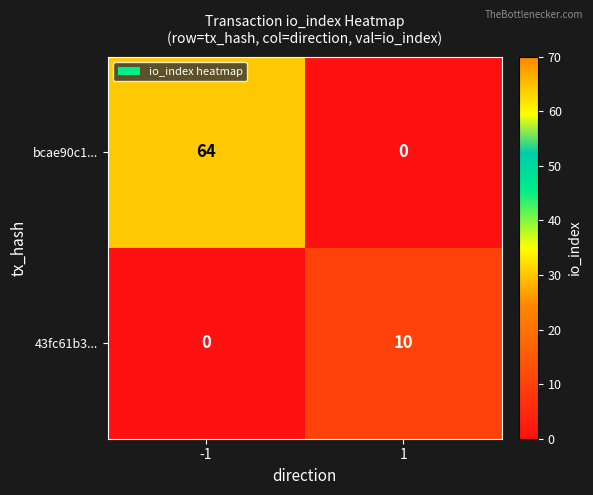

The value of bcae90c1... at 1 is 40. True or false?

False